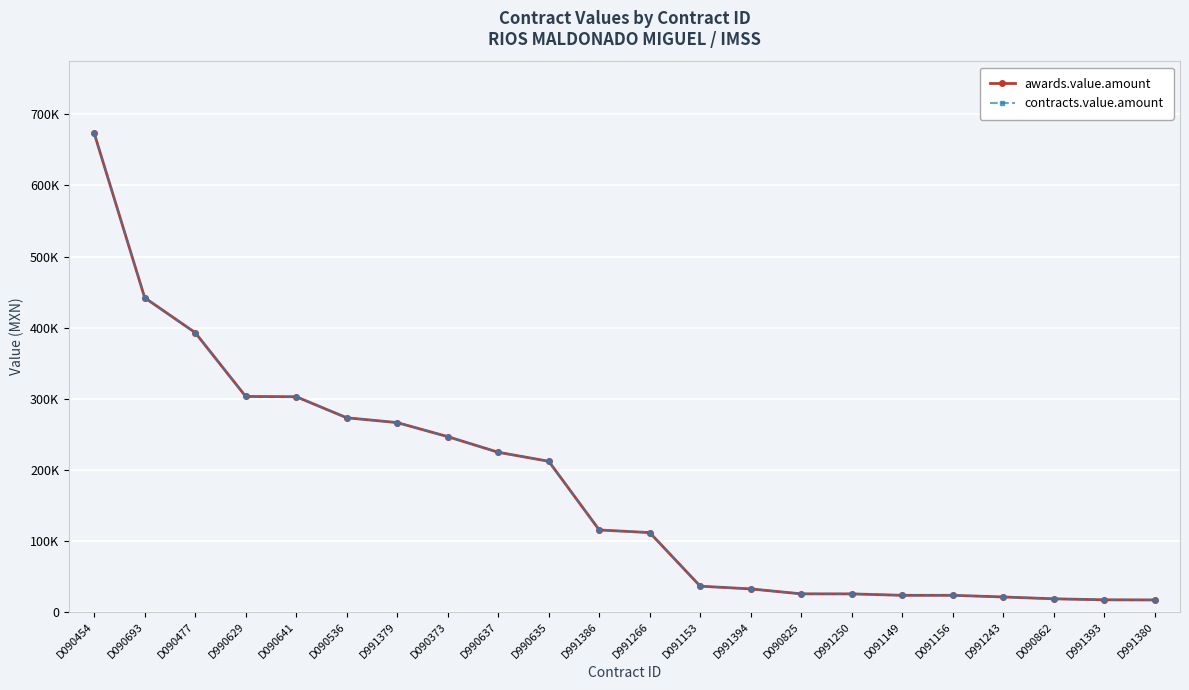

What is the value of the contracts.value.amount point at the 18th from the left?

23232.4